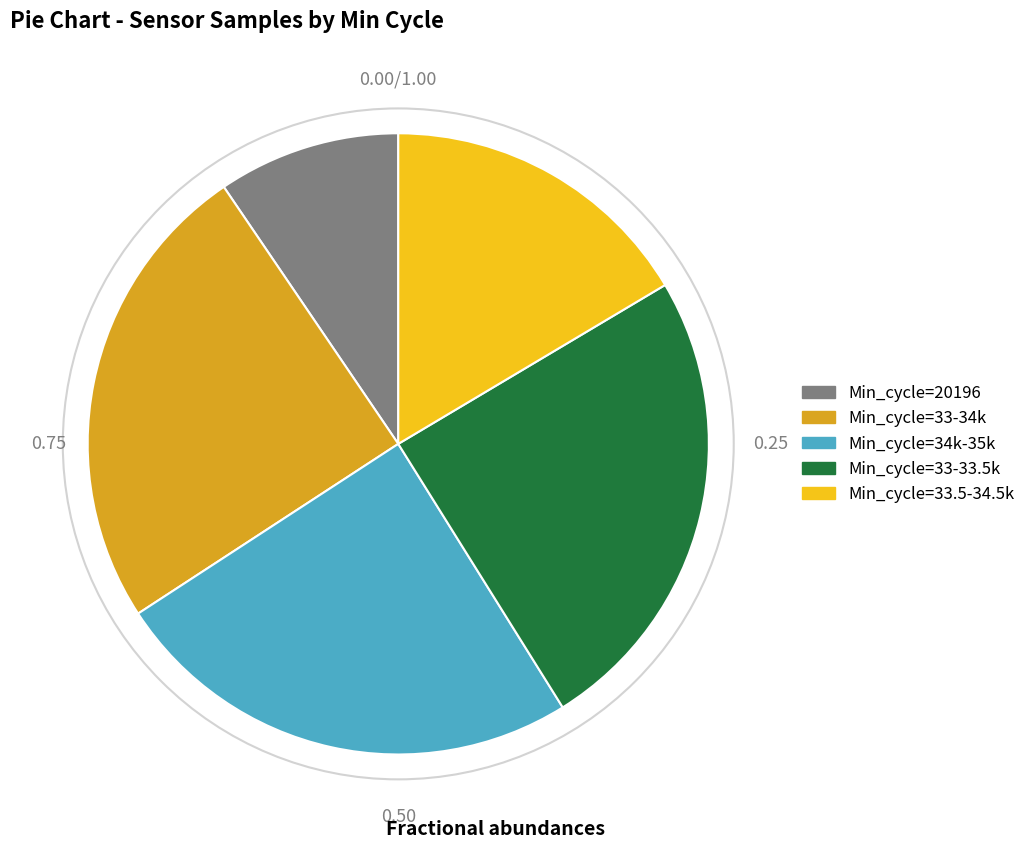

Does any single category account for the majority?

No